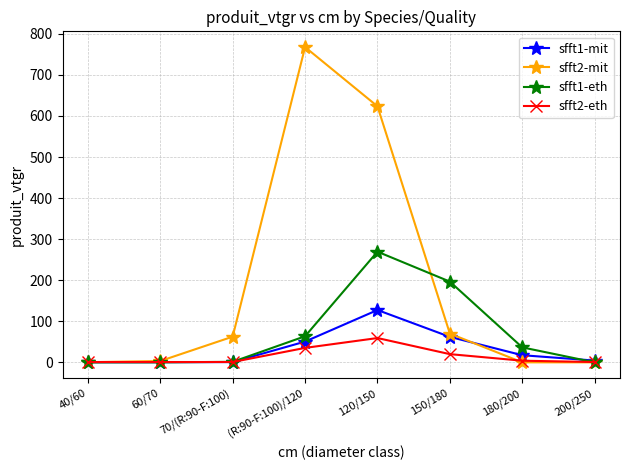

What position from the left is 60/70?

2